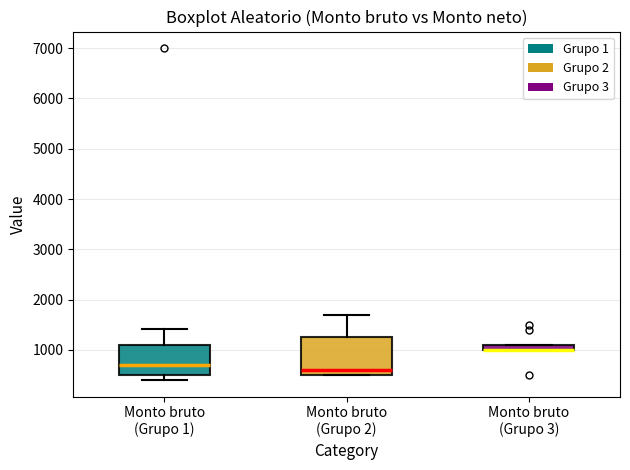

Which box is the tallest, from its lower edge to its upper edge?

Monto bruto (Grupo 2)